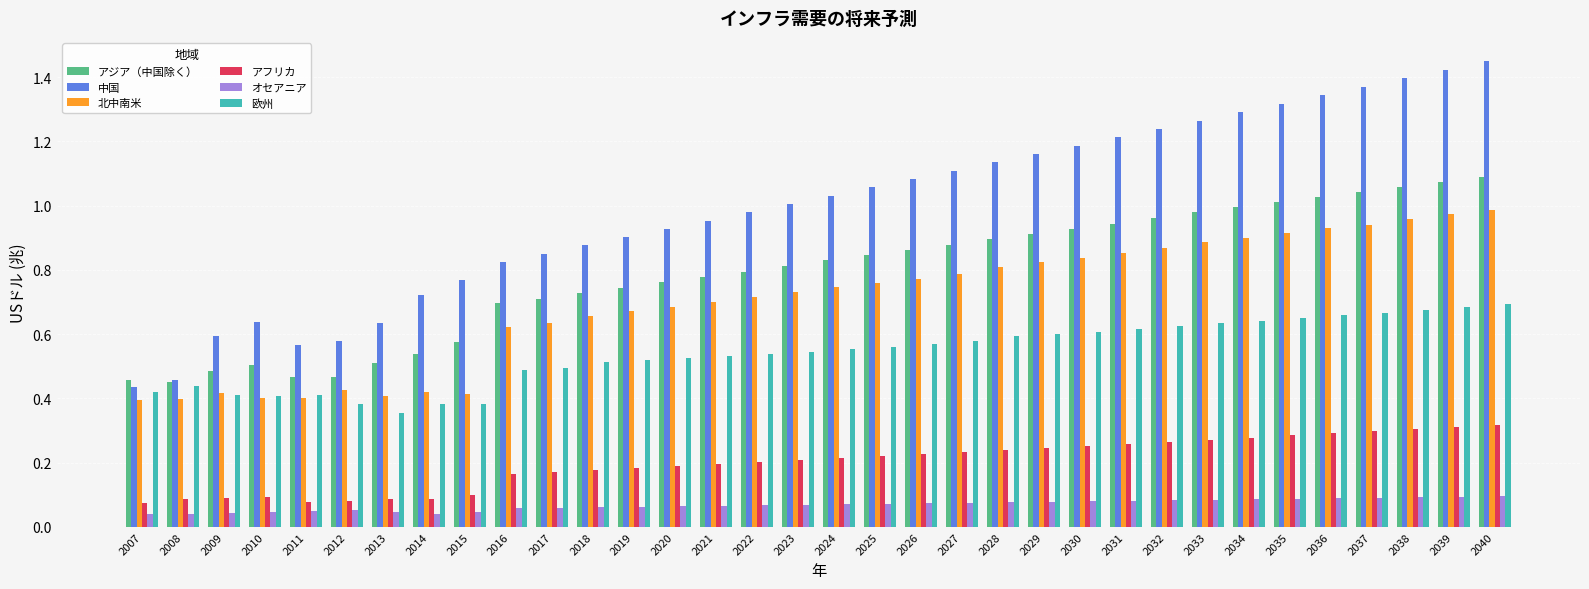

Between 2023 and 2039, which series saw the biggest shift?

中国